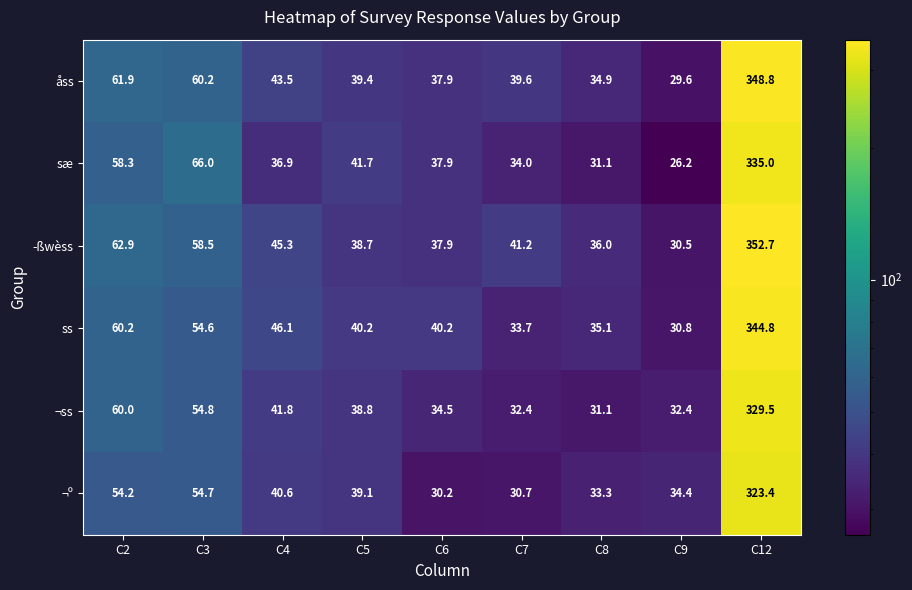

True or false: ss has a value of 33.7 at C7.

True